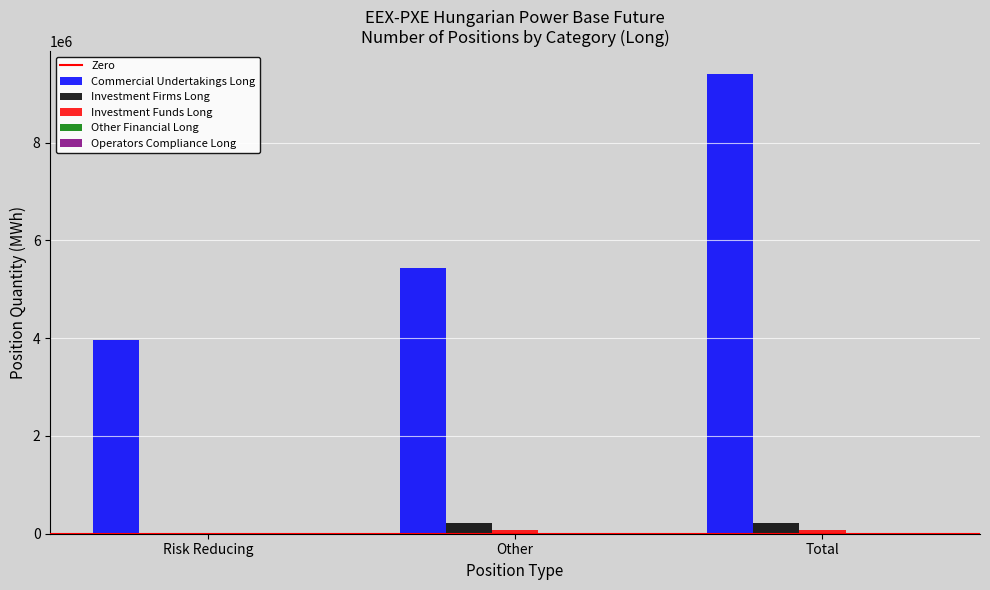

At which category is the sum across all series the highest?

Total